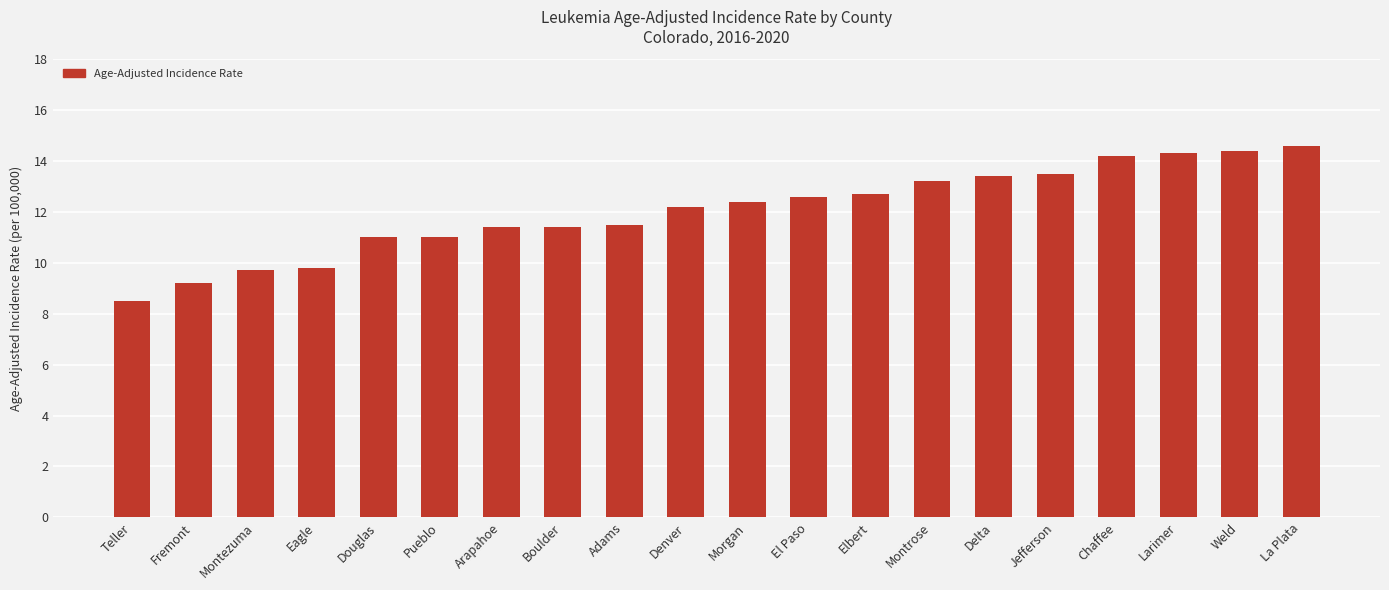

How many data points are less than 12?

9